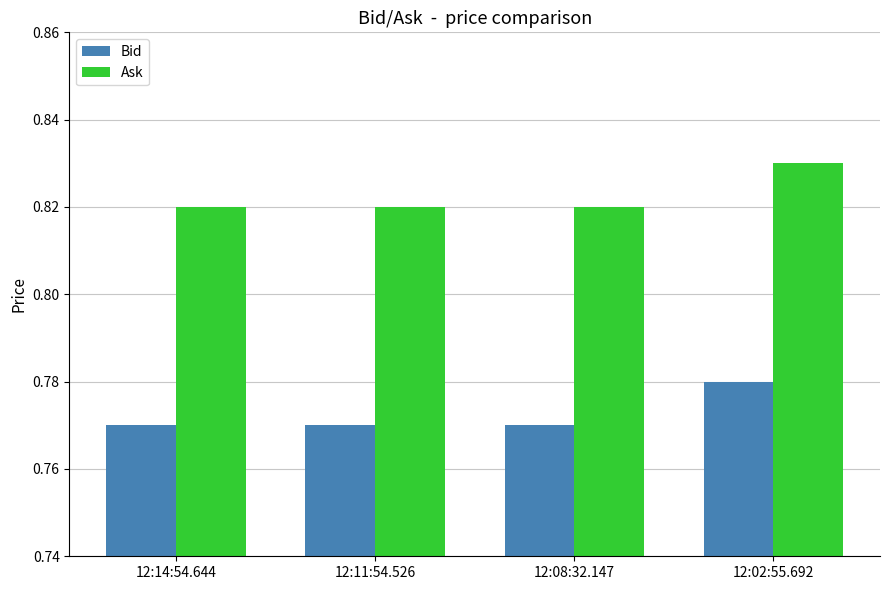

The Bid series shows 0.2 at 12:14:54.644. True or false?

False